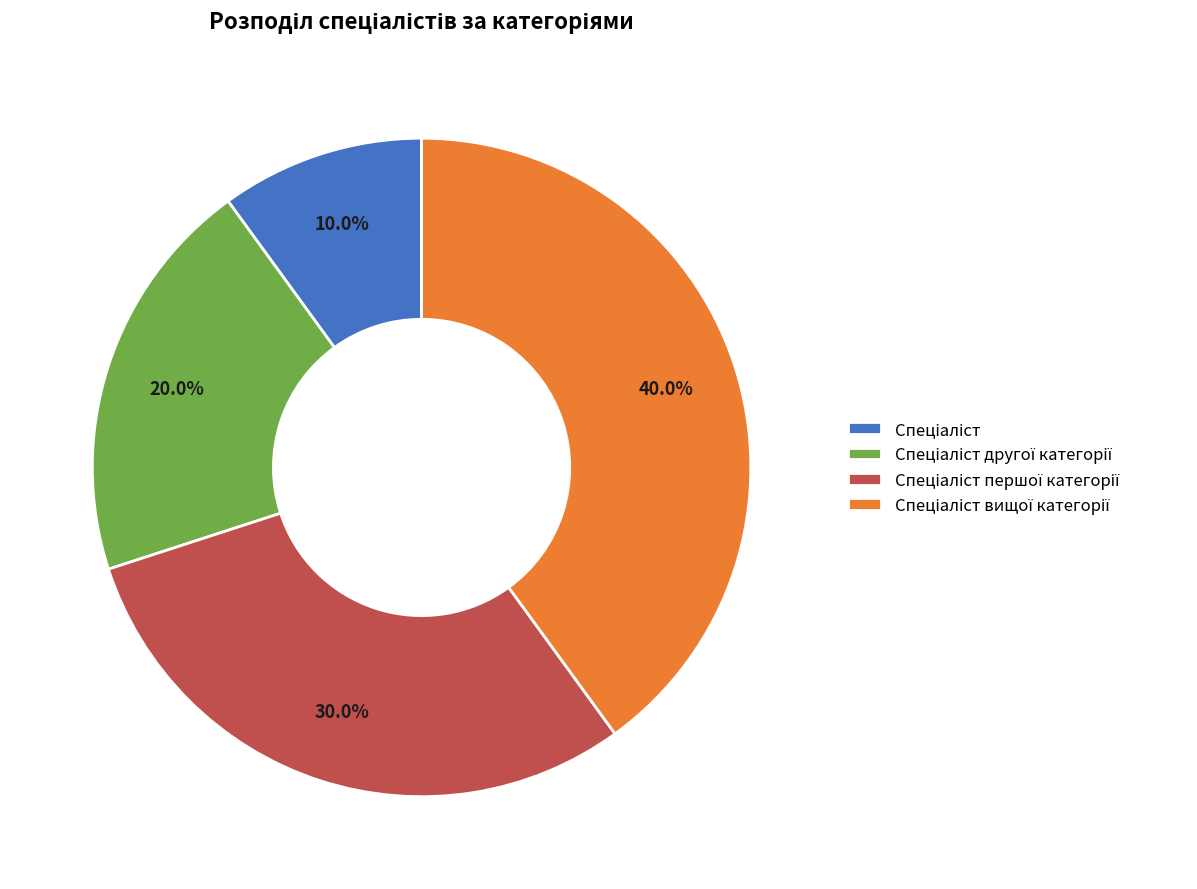

Is there a majority slice in this chart?

No